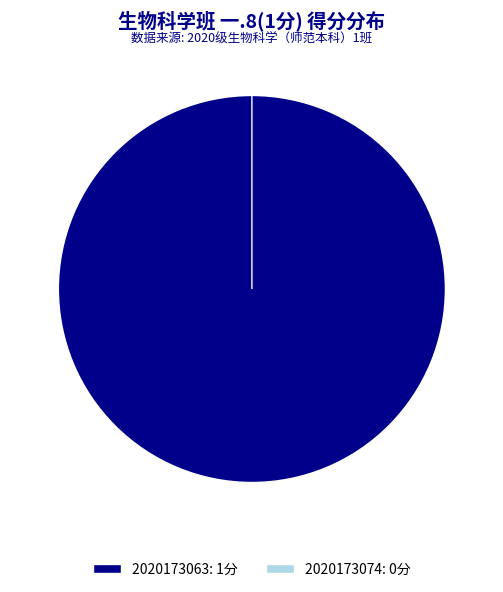

Which slice is the largest?

2020173063